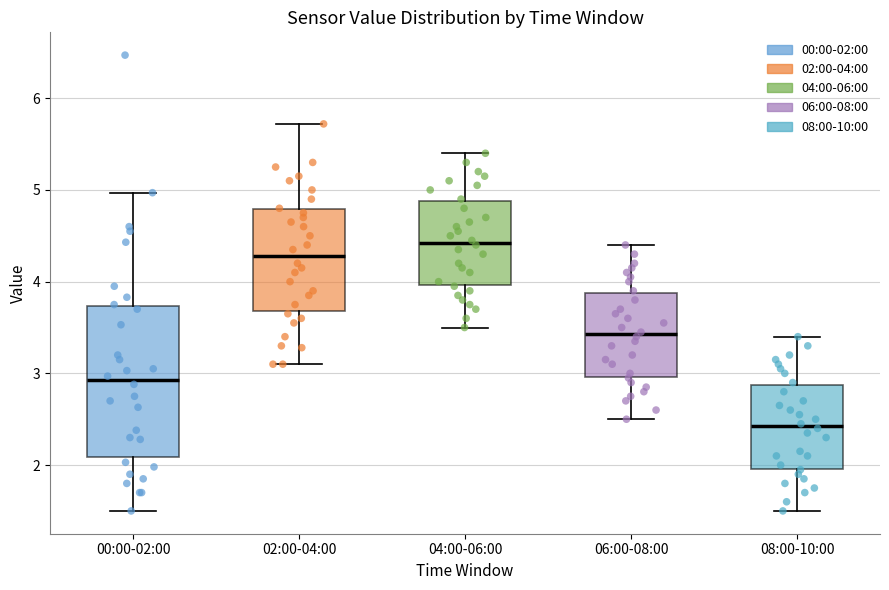

Which box has the lowest median line?

08:00-10:00